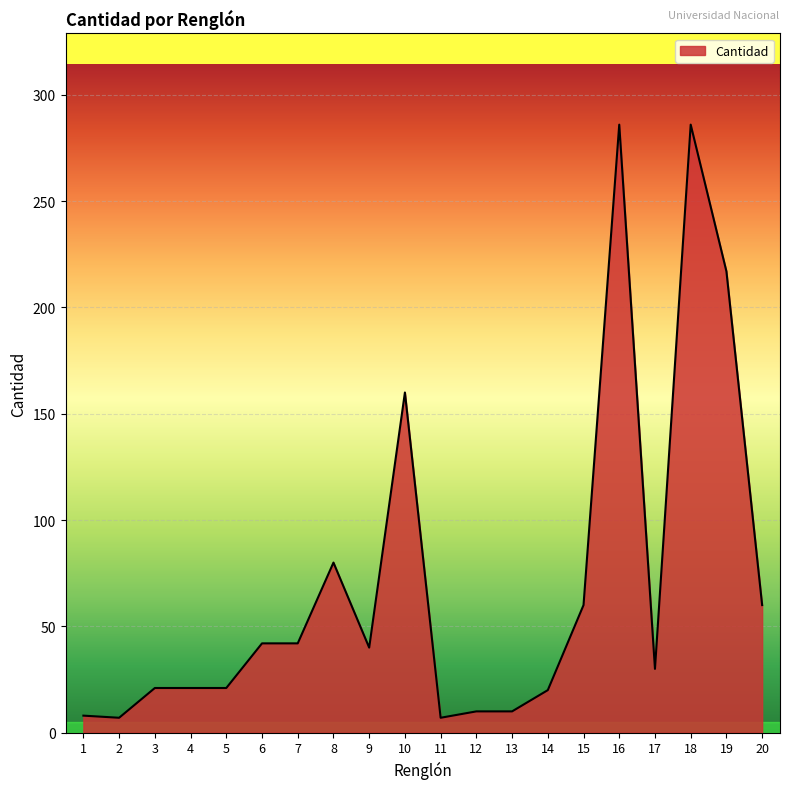

The value at 9 is 18. True or false?

False